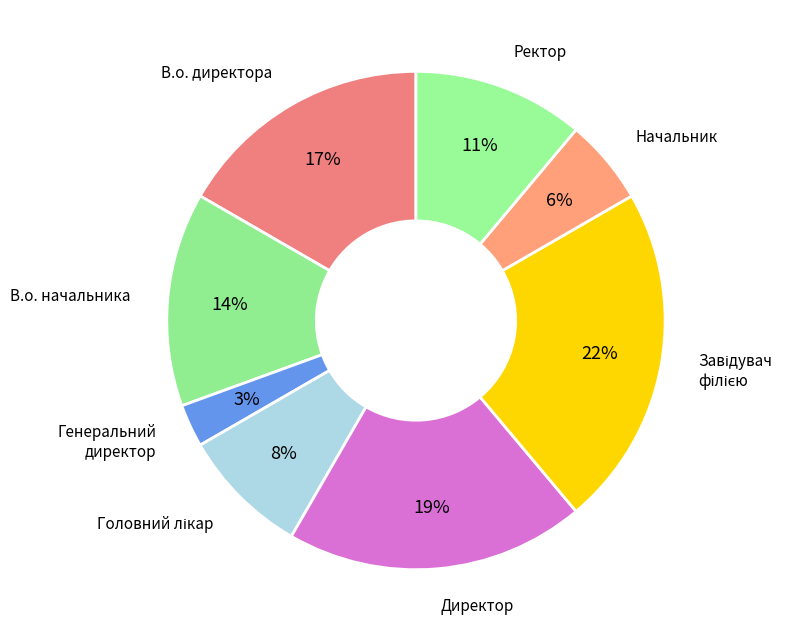

Is it true that В.о. начальника is 14% of the pie?

True